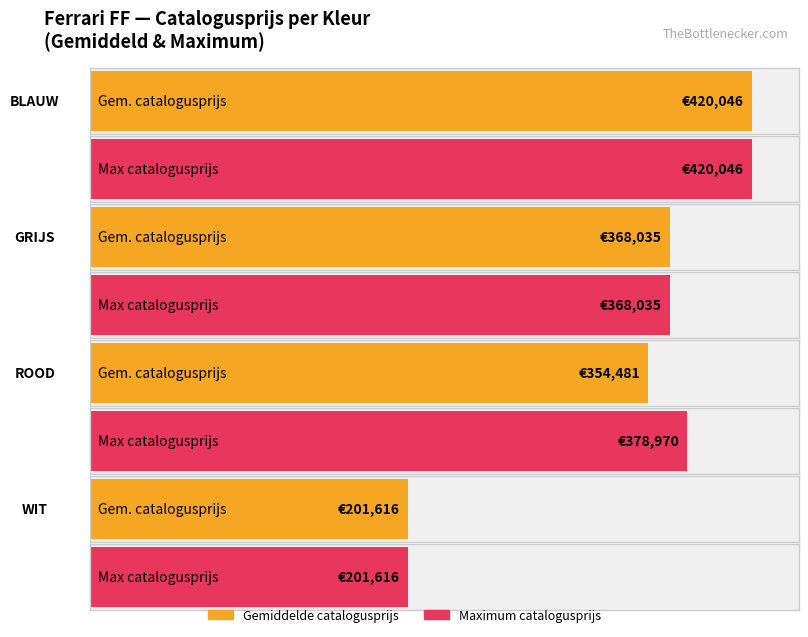

What position from the right is ROOD?

2